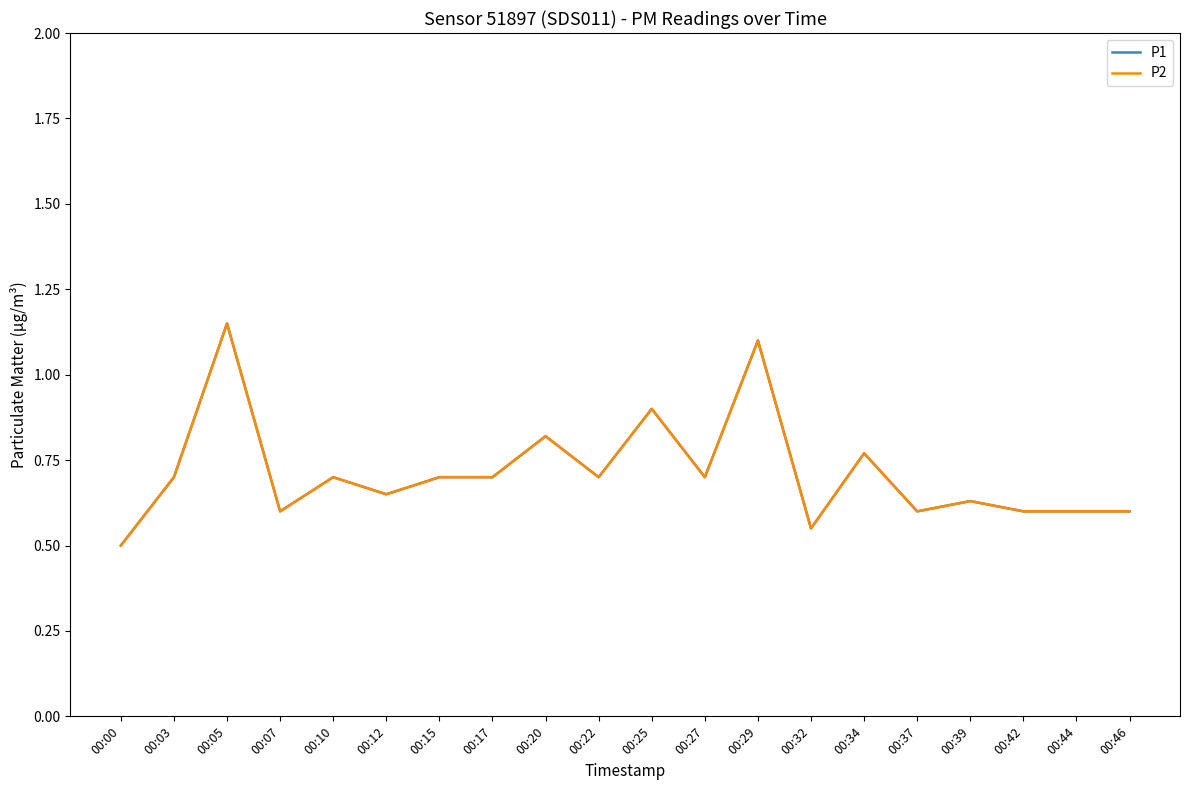

True or false: P1 and P2 intersect in this chart.

False